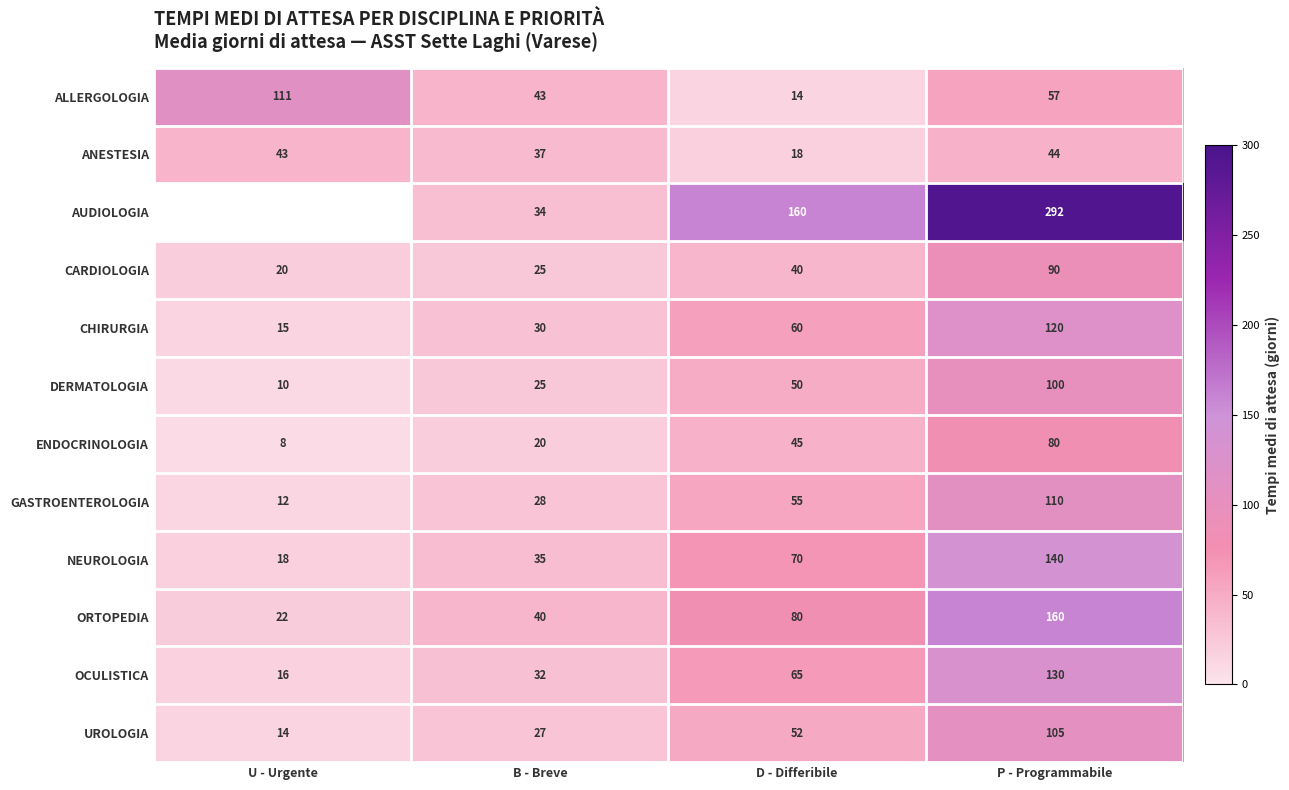

Which has a higher value, U - Urgente or P - Programmabile?

U - Urgente